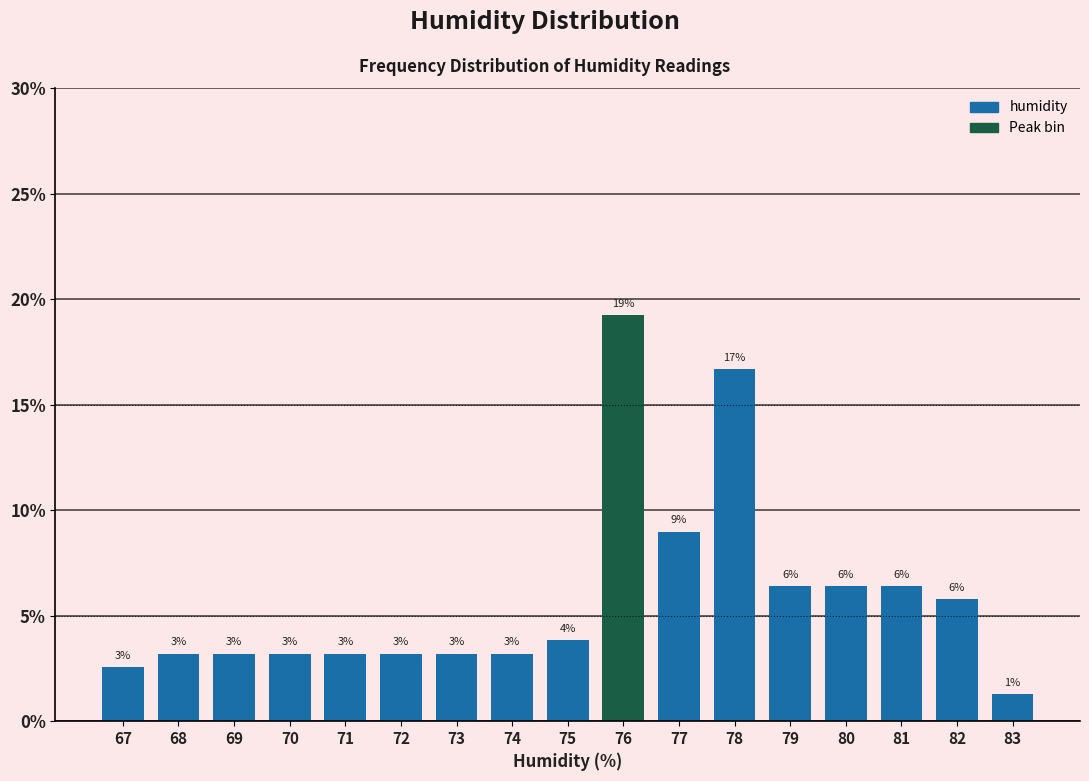

Does the chart contain any negative values?

No